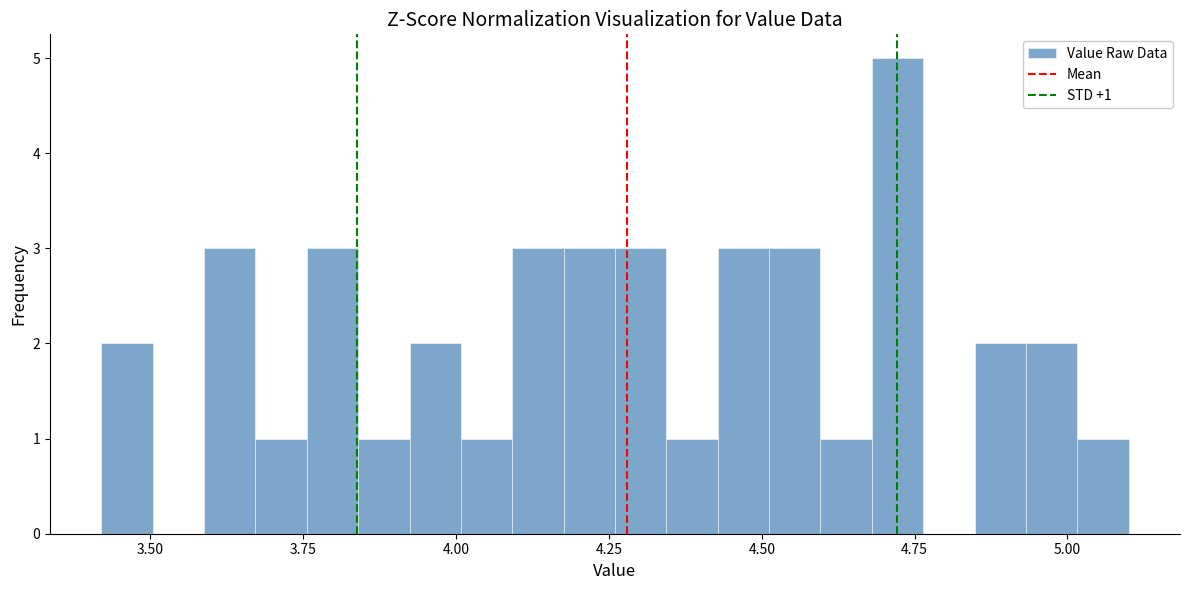

Read against the x-axis, roughly where is the centre of the tallest bar?

4.70